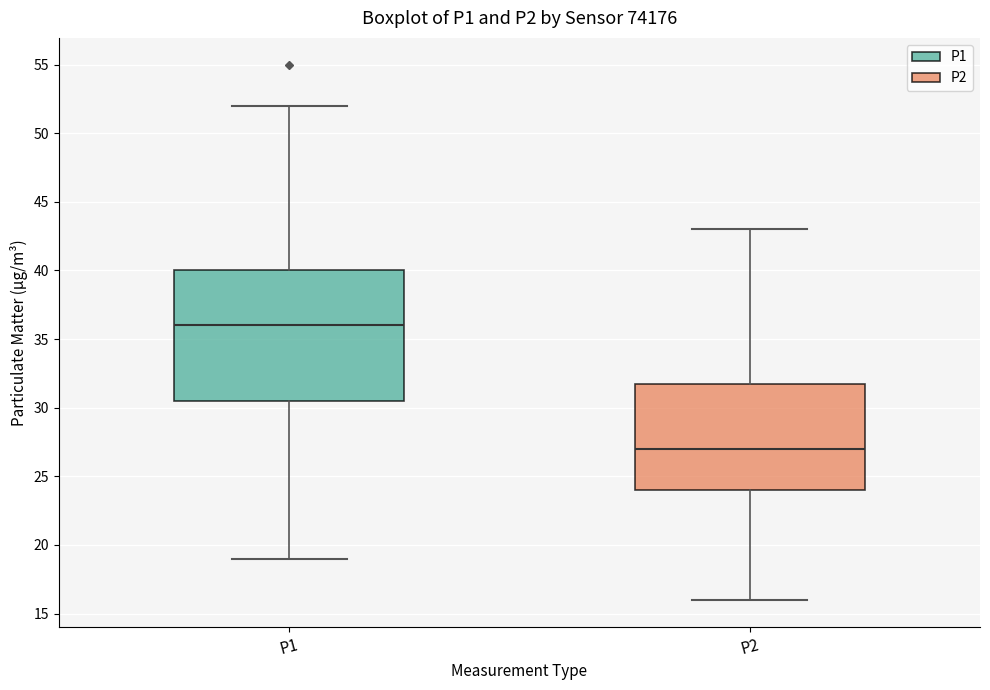

Comparing the boxes themselves (not the whiskers), which one is the tallest?

P1